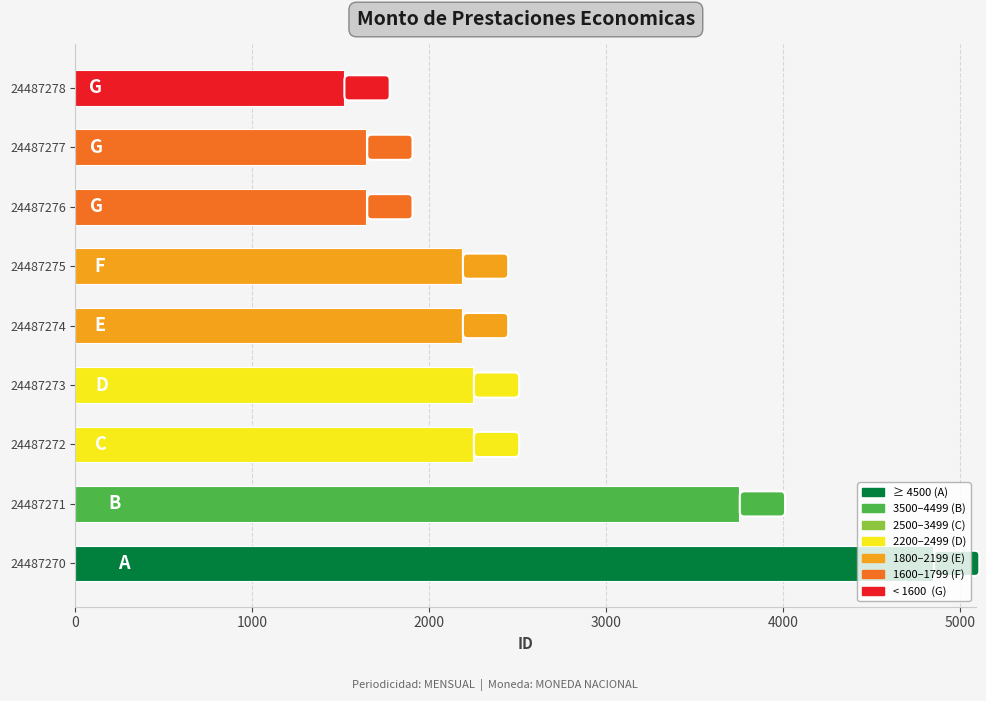

The chart shows a value of 1645 at 24487276. True or false?

True